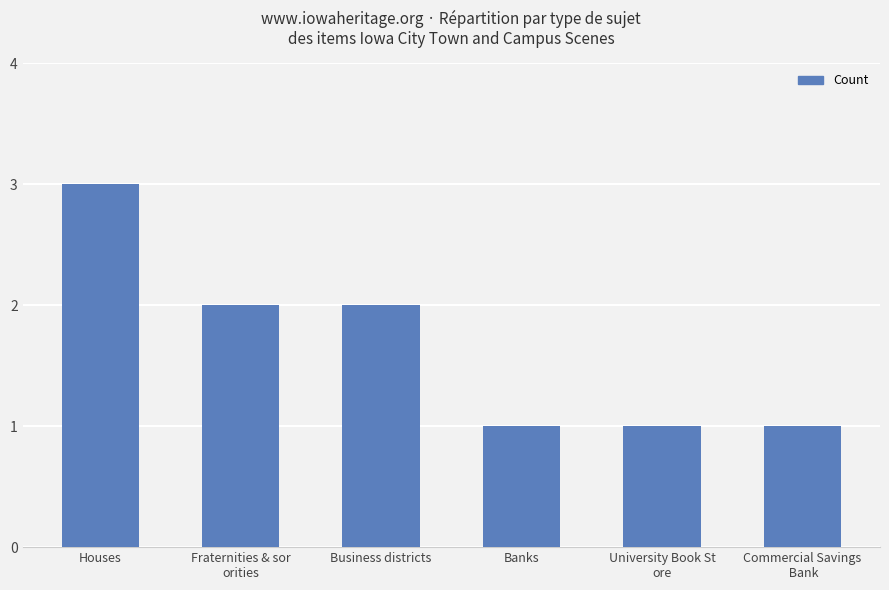

What is the greatest value displayed?

3